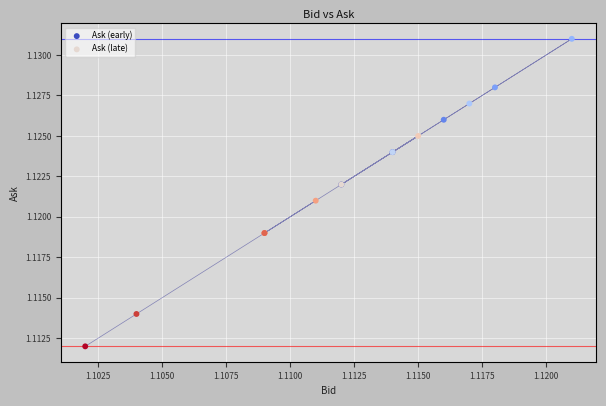

Which series has the largest Y range (max minus min)?

Ask (late)